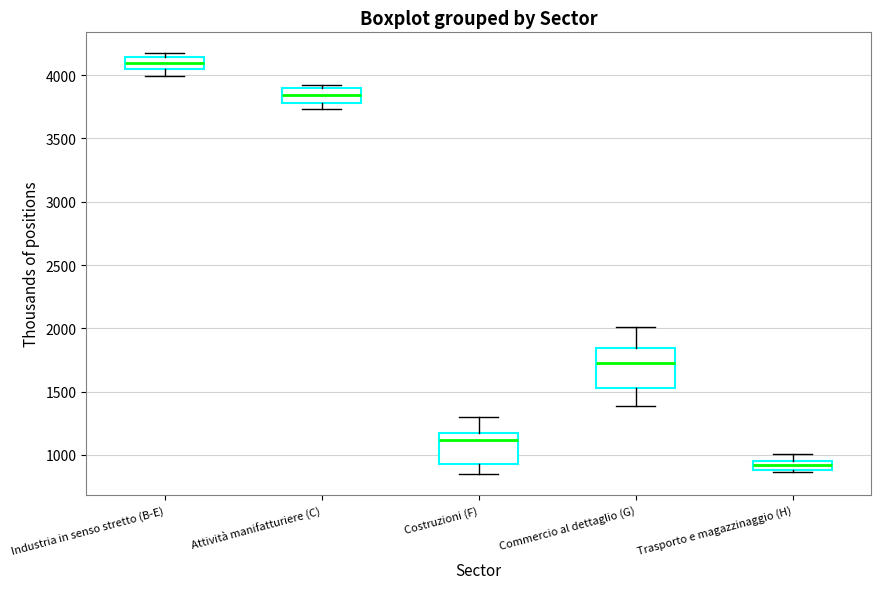

Where does the upper whisker of the box for Trasporto e magazzinaggio (H) end on the y-axis? The values are not printed on the chart, so give them approximately, as read against the axis.

1000